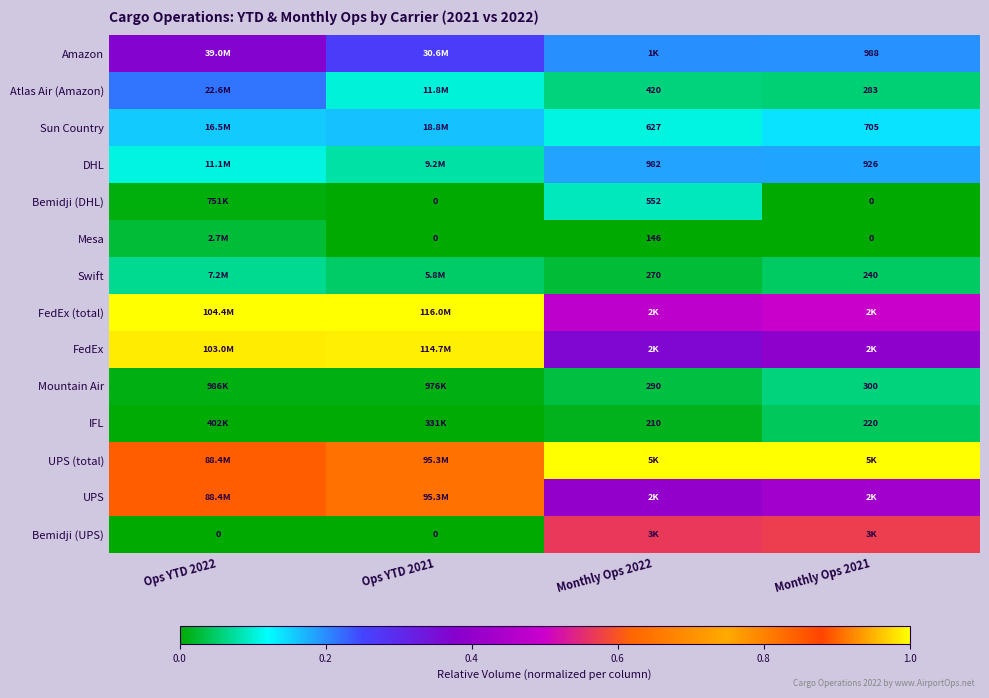

The Bemidji (UPS) series shows 0.4 at Monthly Ops 2021. True or false?

False